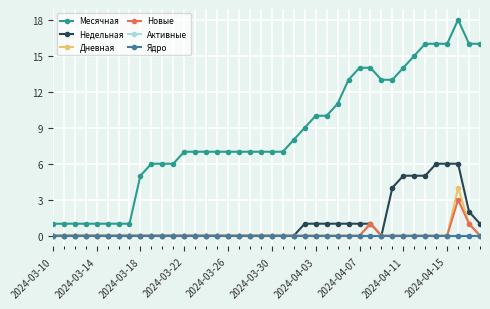

Rank the series by their maximum value, from highest to lowest.

Месячная, Недельная, Дневная, Новые, Активные, Ядро